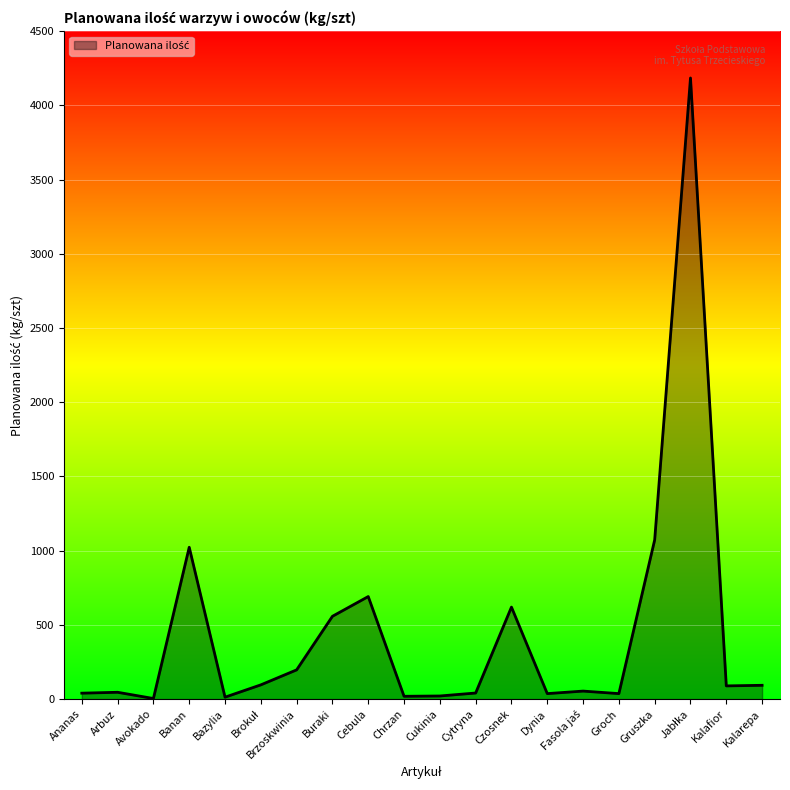

The value at Czosnek is 620. True or false?

True